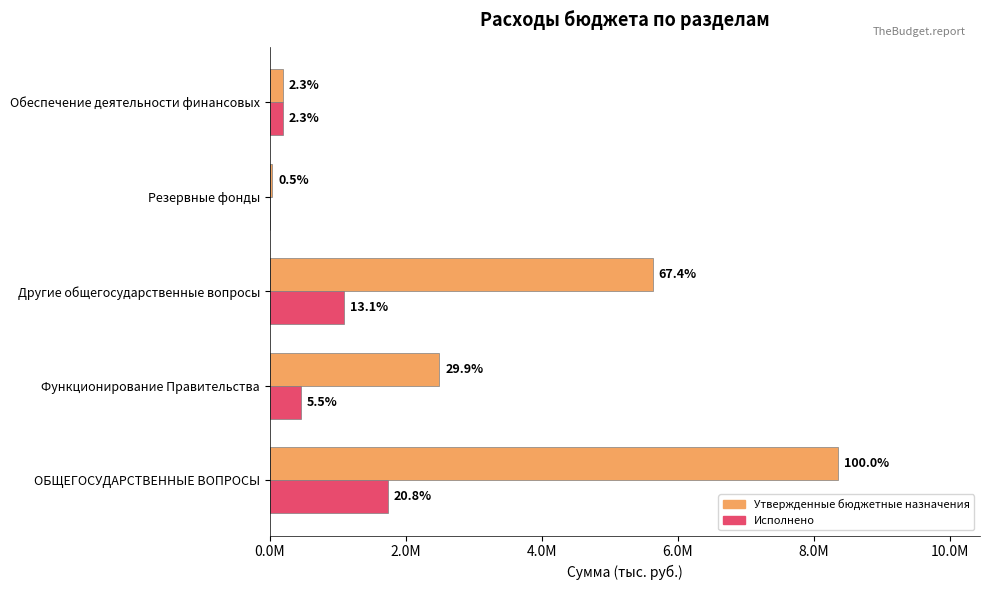

What are all the series names shown in the legend?

Утвержденные бюджетные назначения, Исполнено